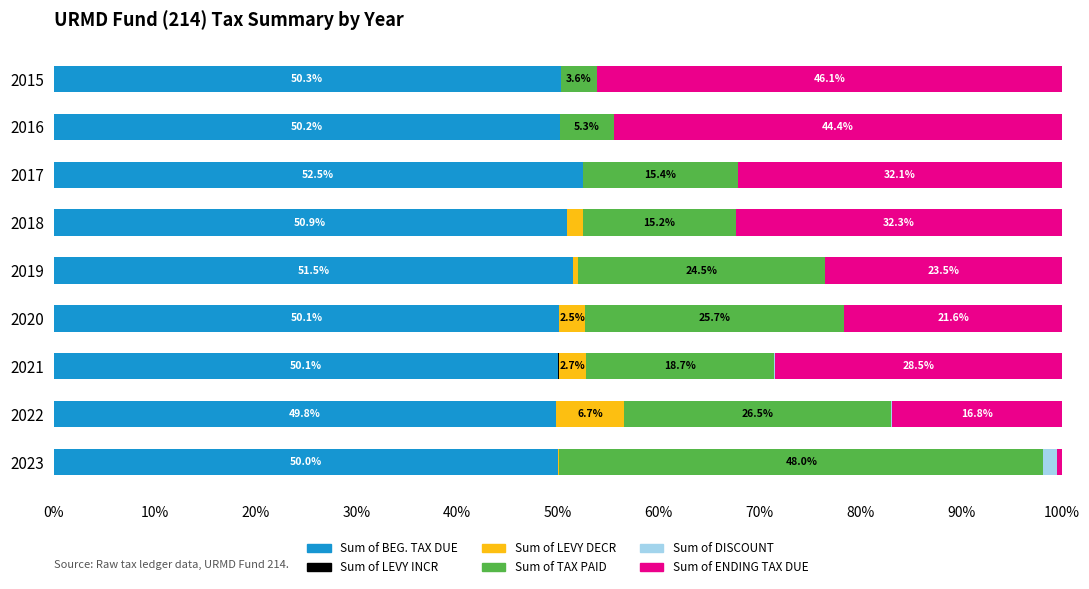

The value of Sum of BEG. TAX DUE at 2022 is 49.8. True or false?

True